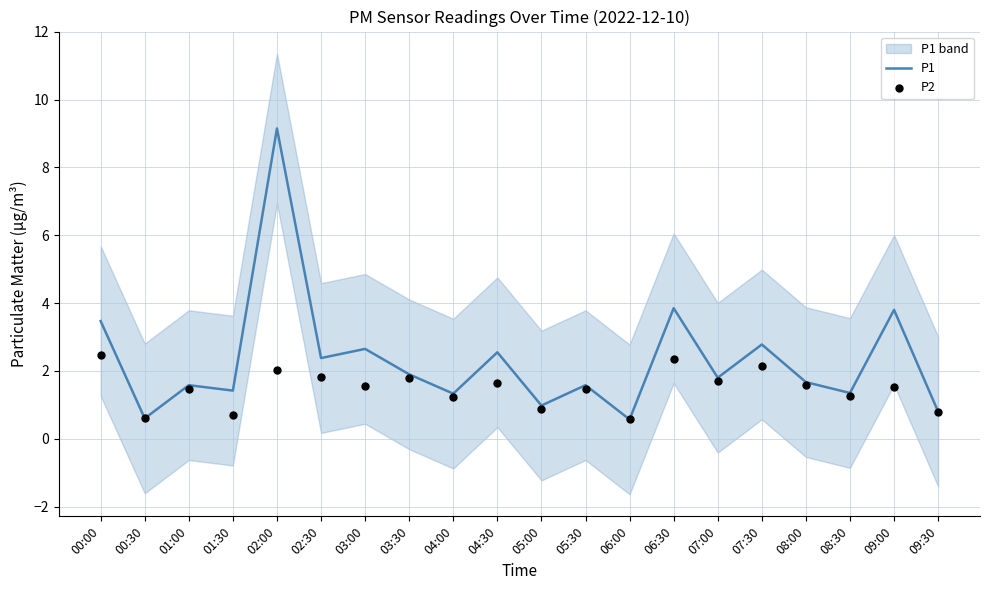

Which series contains the highest Y value?

P1